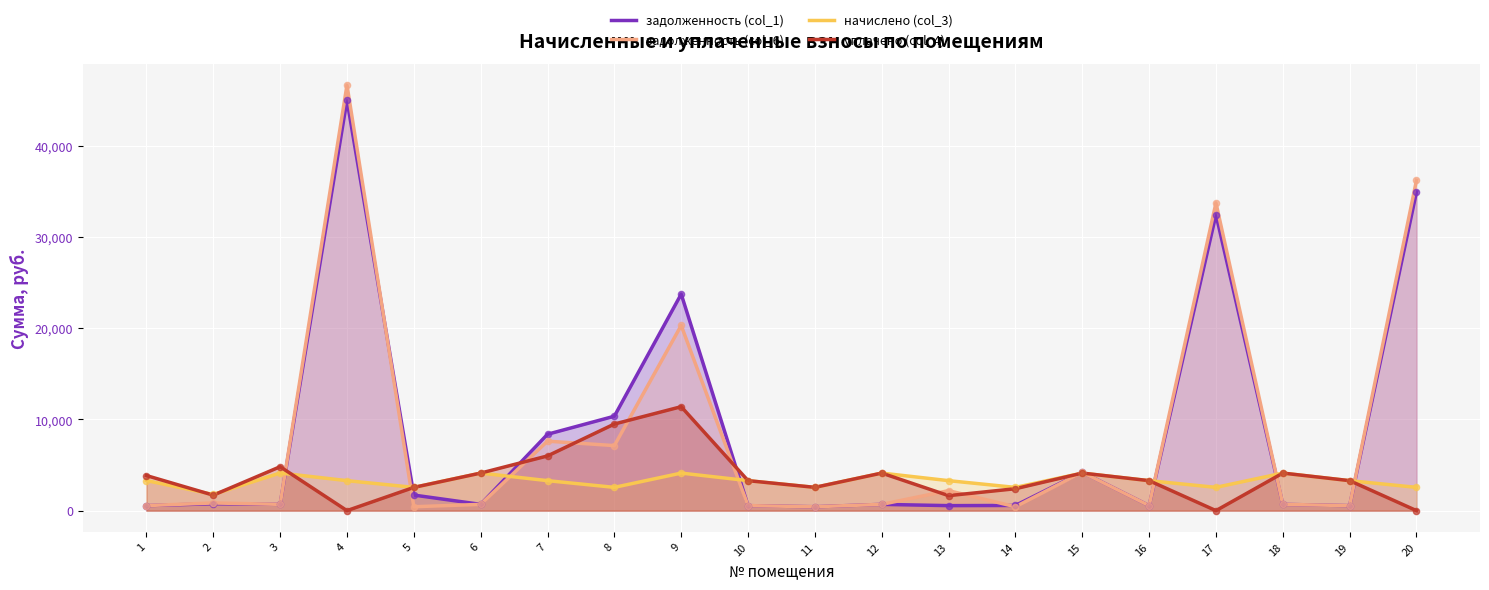

Which series has the largest total across all categories?

задолженность (col_1)